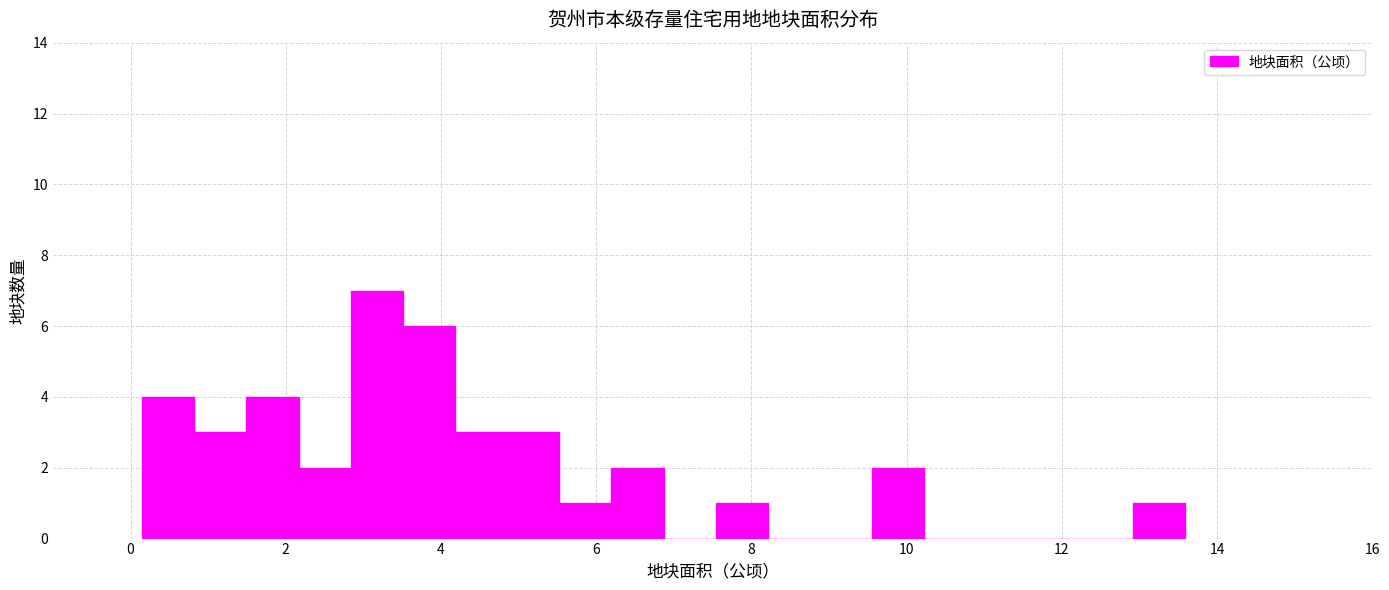

Around what value on the x-axis is the tallest bar? Give the approximate position of its centre, as read against the axis.

3.2